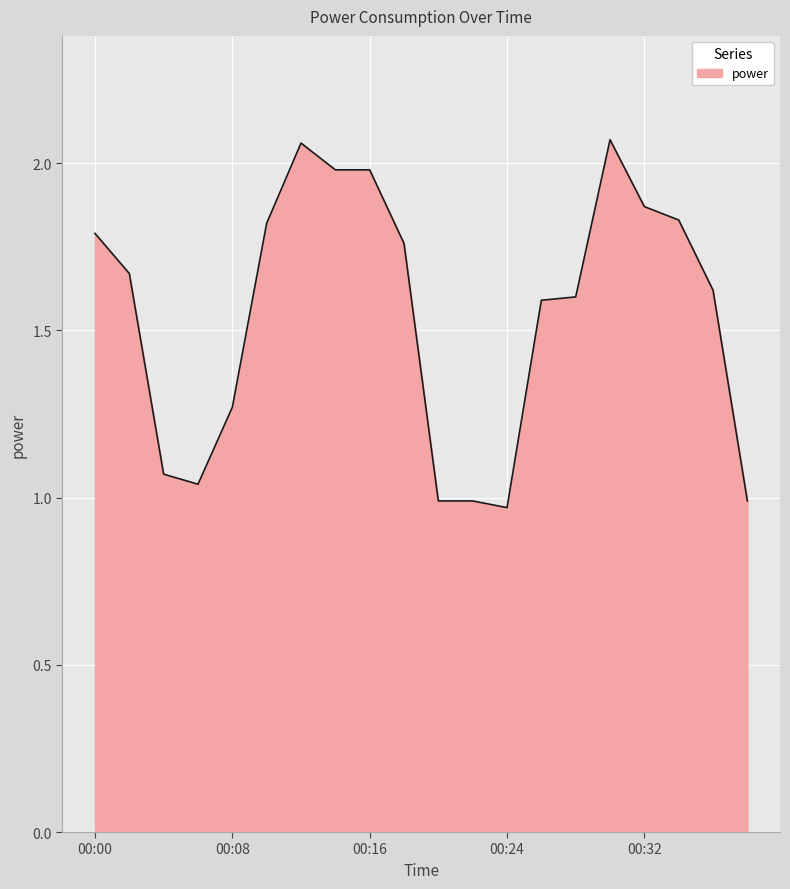

How many lines are shown in the chart?

1